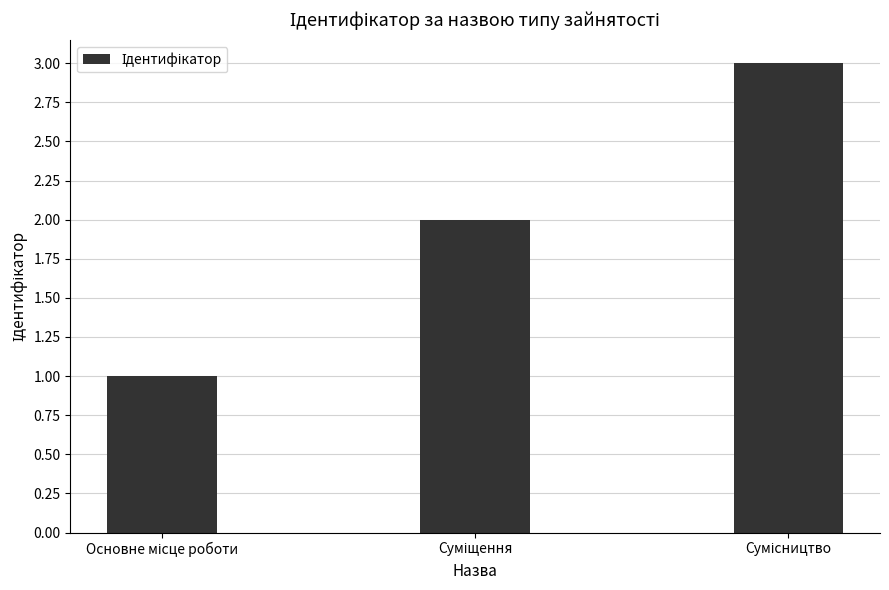

What is the greatest value displayed?

3